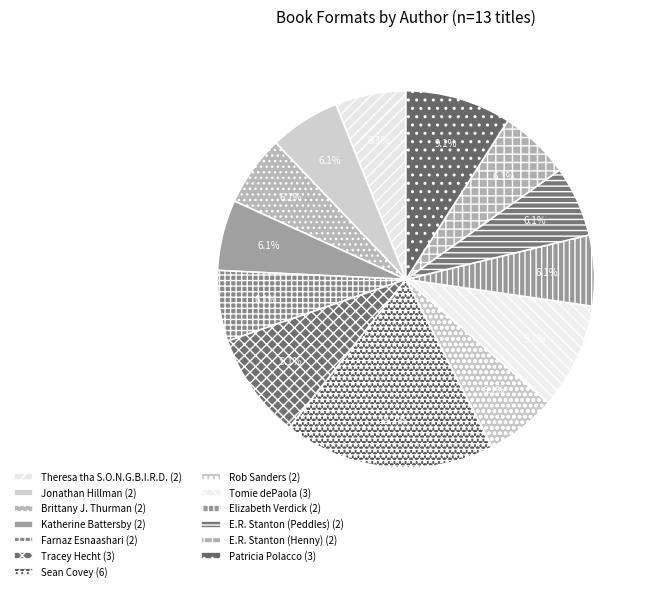

How many slices are in this pie chart?

13